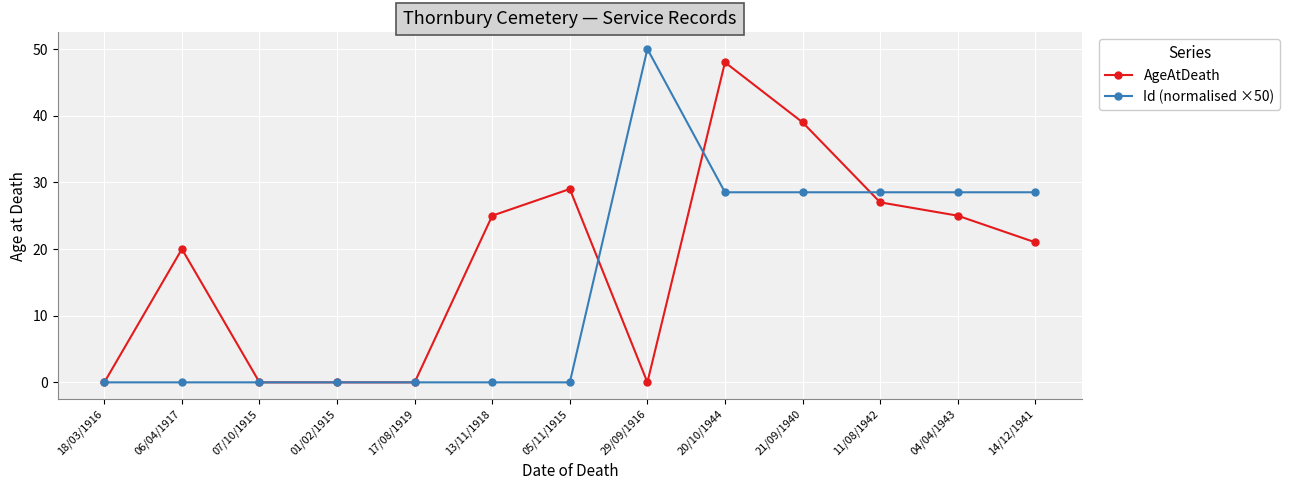

Where is the first local maximum for AgeAtDeath?

06/04/1917